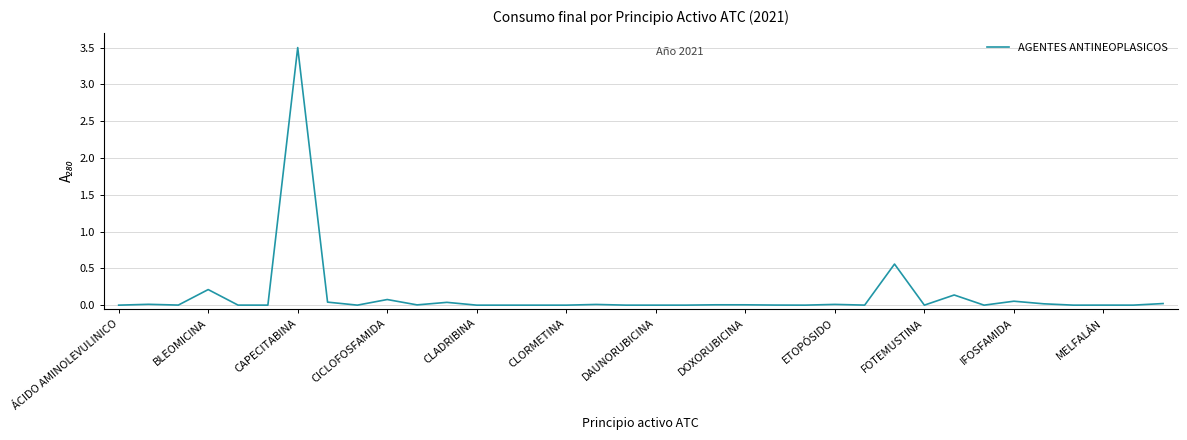

What is the difference between the maximum and minimum values?

3.5